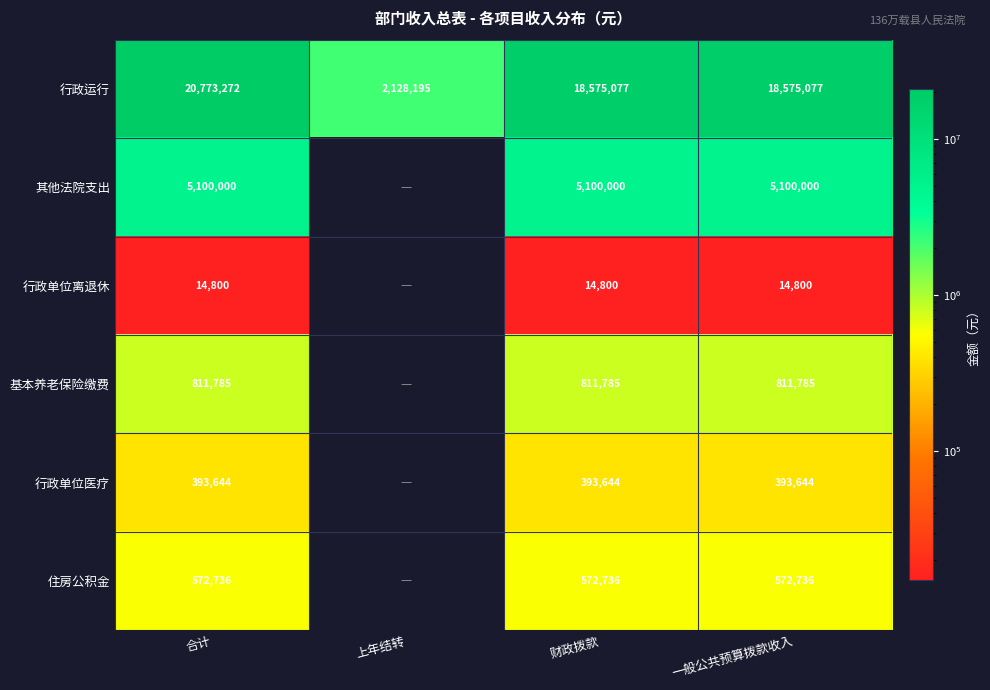

What is the greatest value displayed?

20773271.9